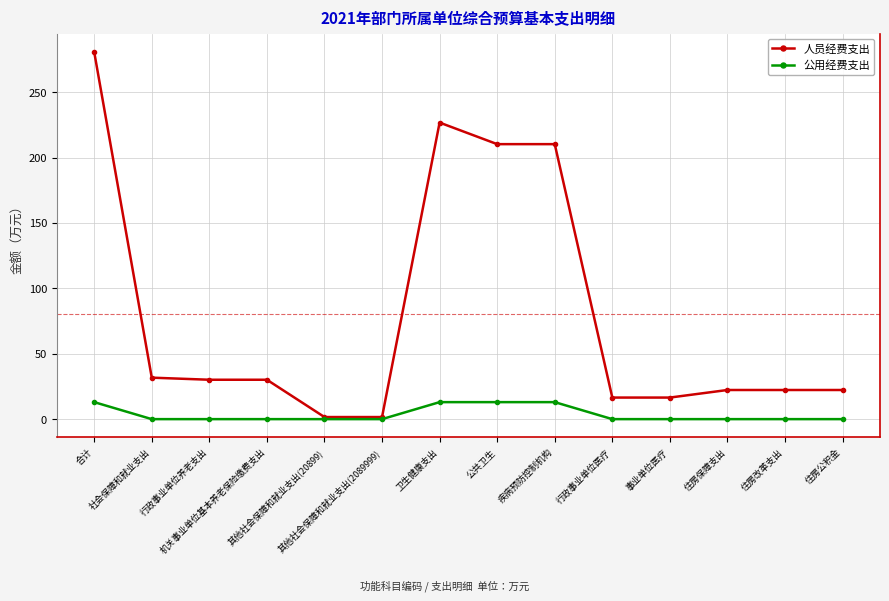

Which series has the widest spread of values?

人员经费支出